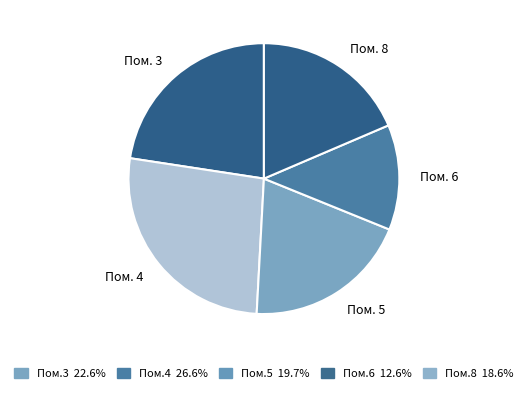

Is the sum of Пом. 8 and Пом. 3 greater than half?

No